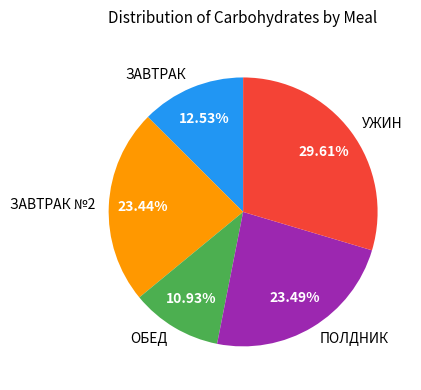

Is there a majority slice in this chart?

No